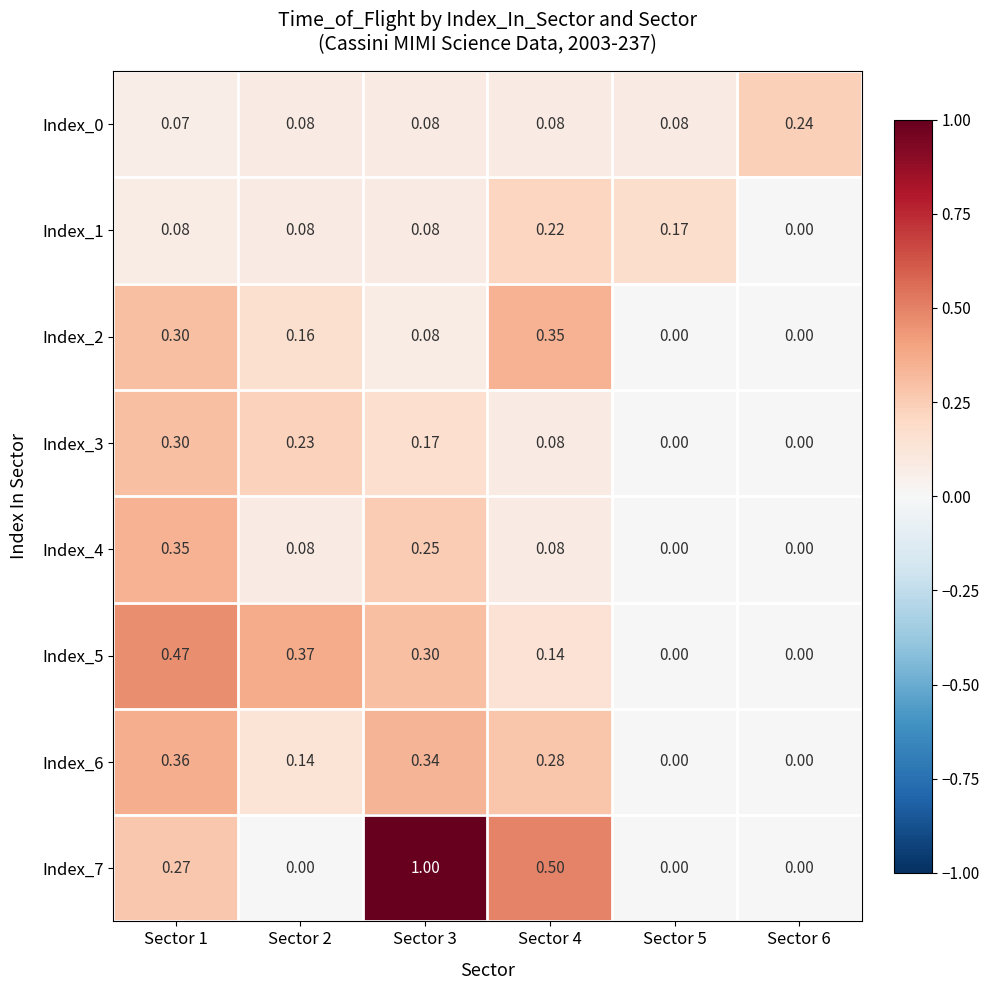

Is the value of Index_7 at Sector 2 greater than the value of Index_6 at Sector 4?

No